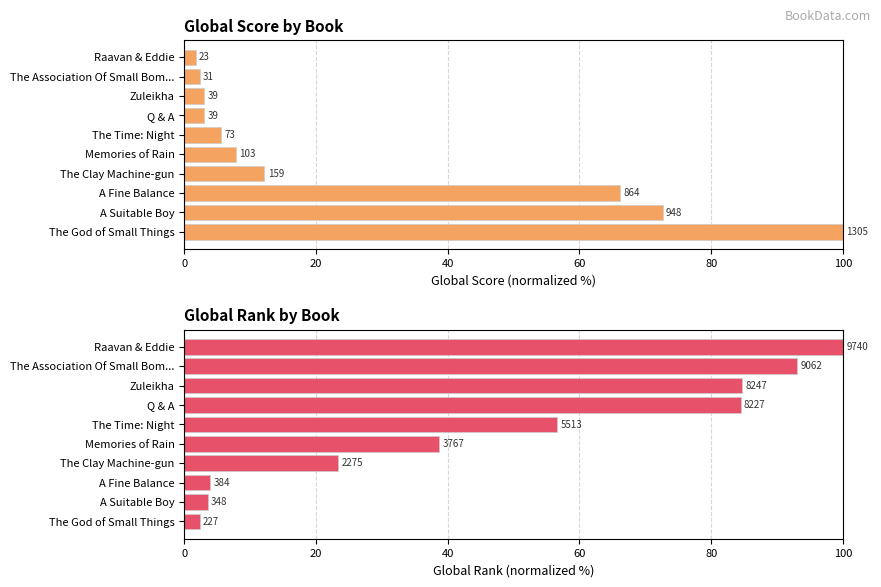

How many bars are there in each group?

2